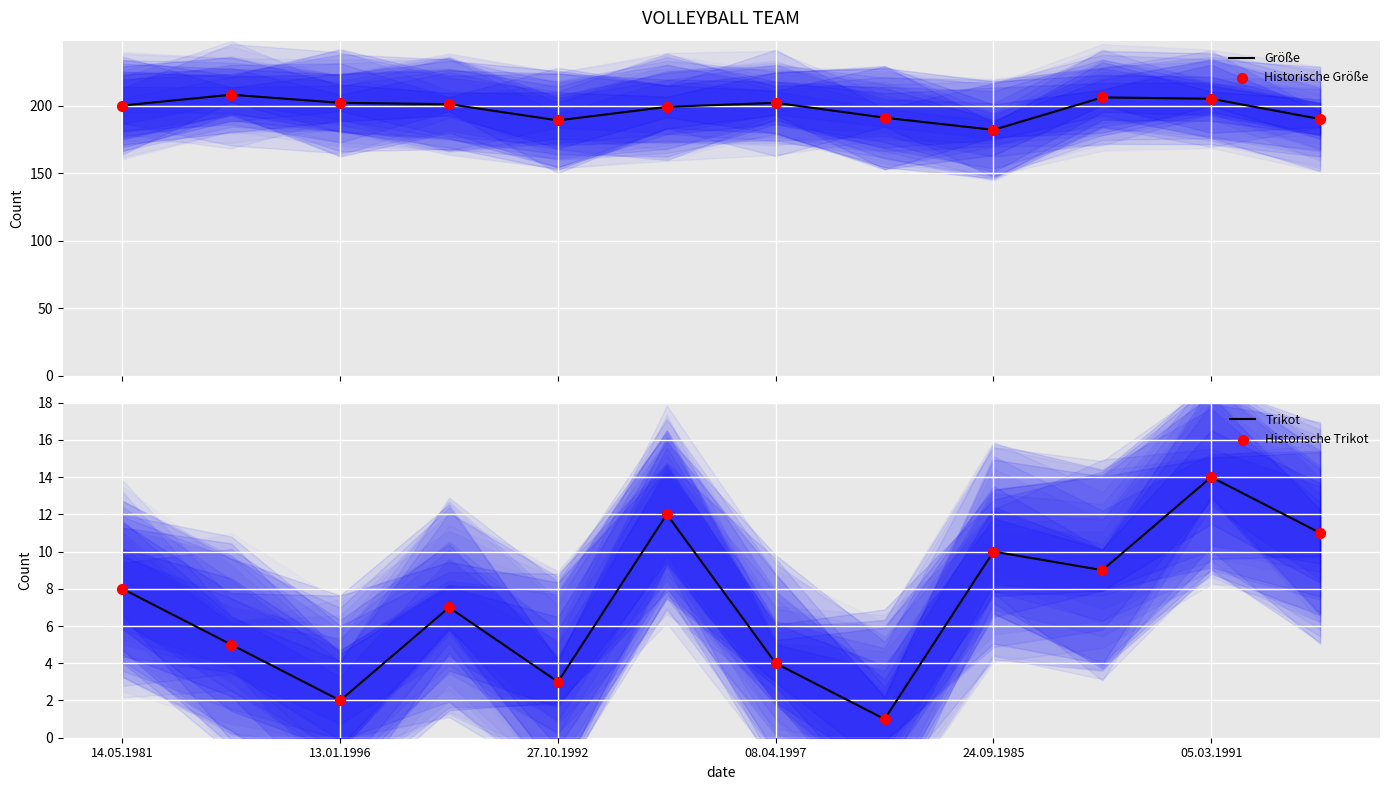

What is the total value across all series at 24.09.1985?

384